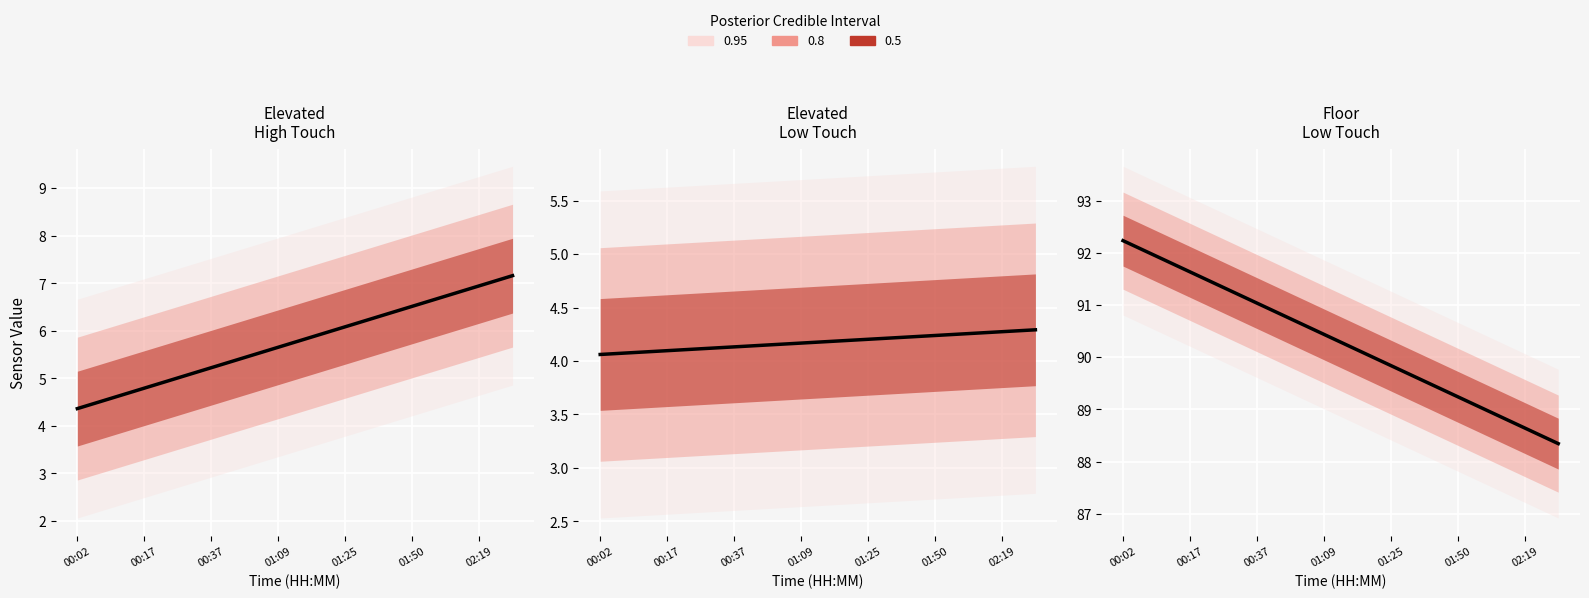

The value of SDS_P1 at 01:25 is 3.5. True or false?

False